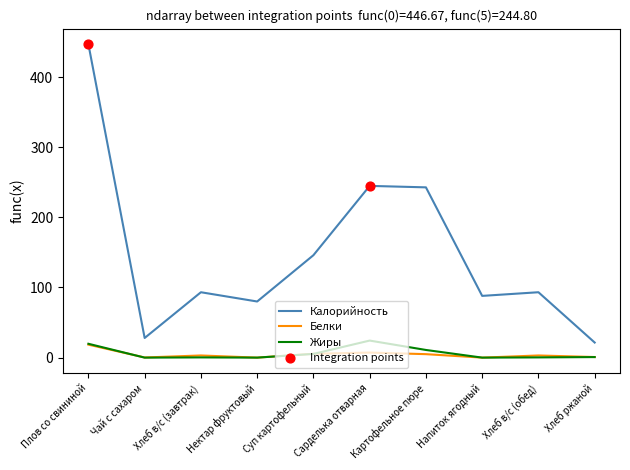

Which series changed the most between Плов со свининой and Нектар фруктовый?

Калорийность